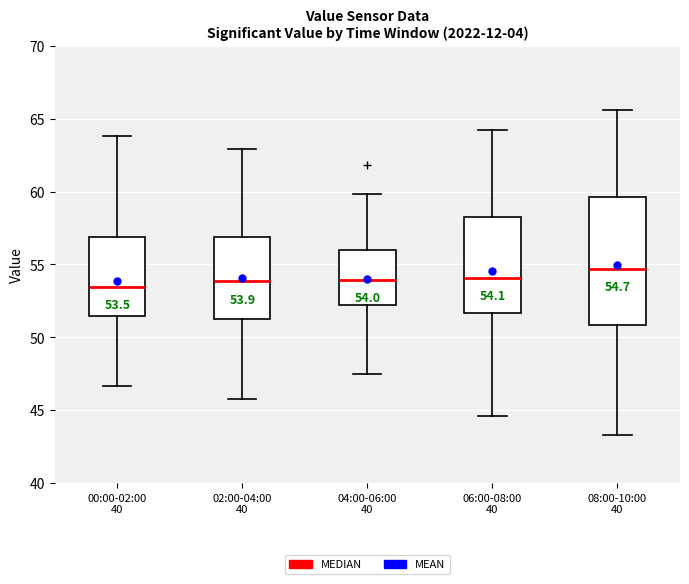

Which box has the highest median line?

08:00-10:00 40